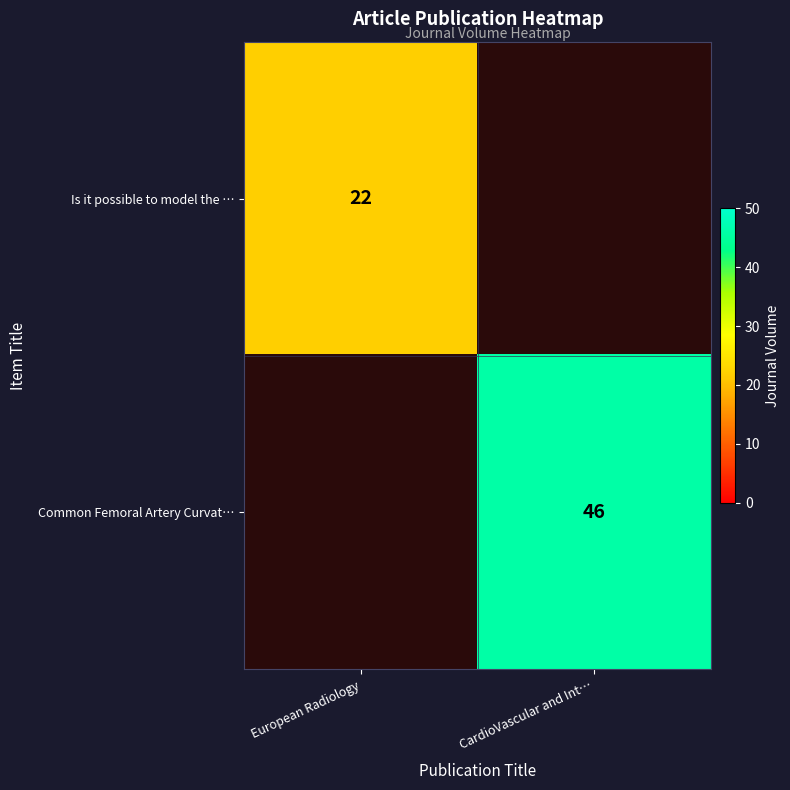

The value of Is it possible to model the … at European Radiology is 22. True or false?

True